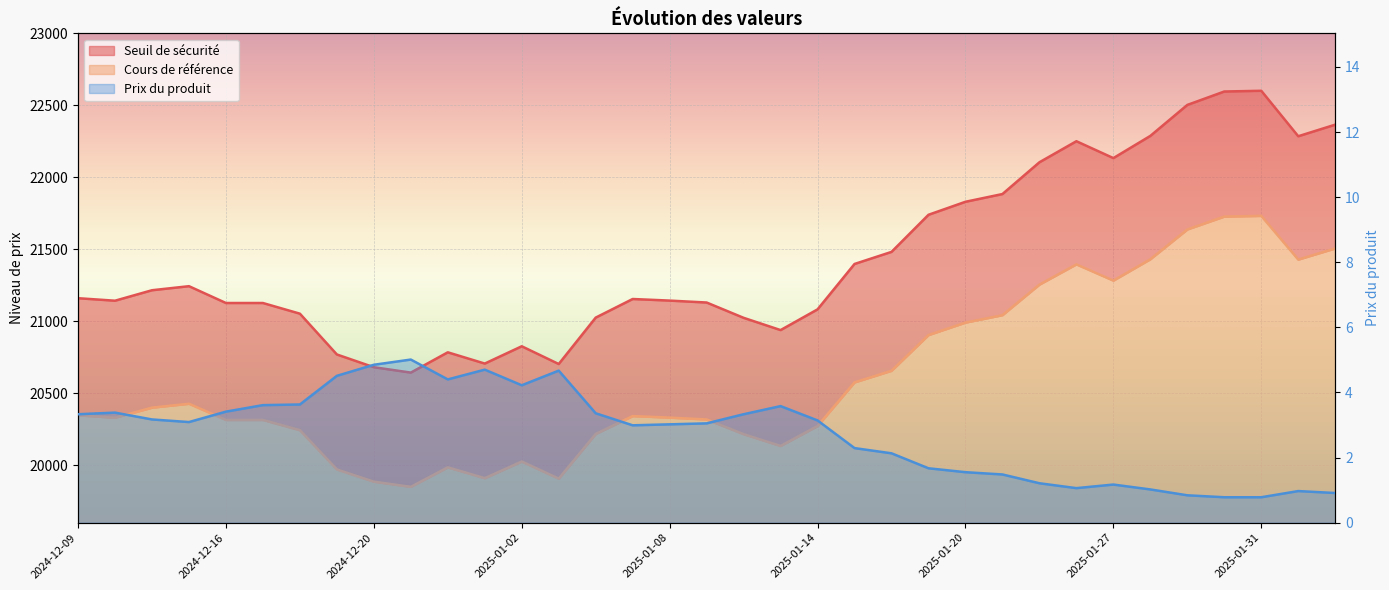

What is the label of the 34th point from the right?

2024-12-10